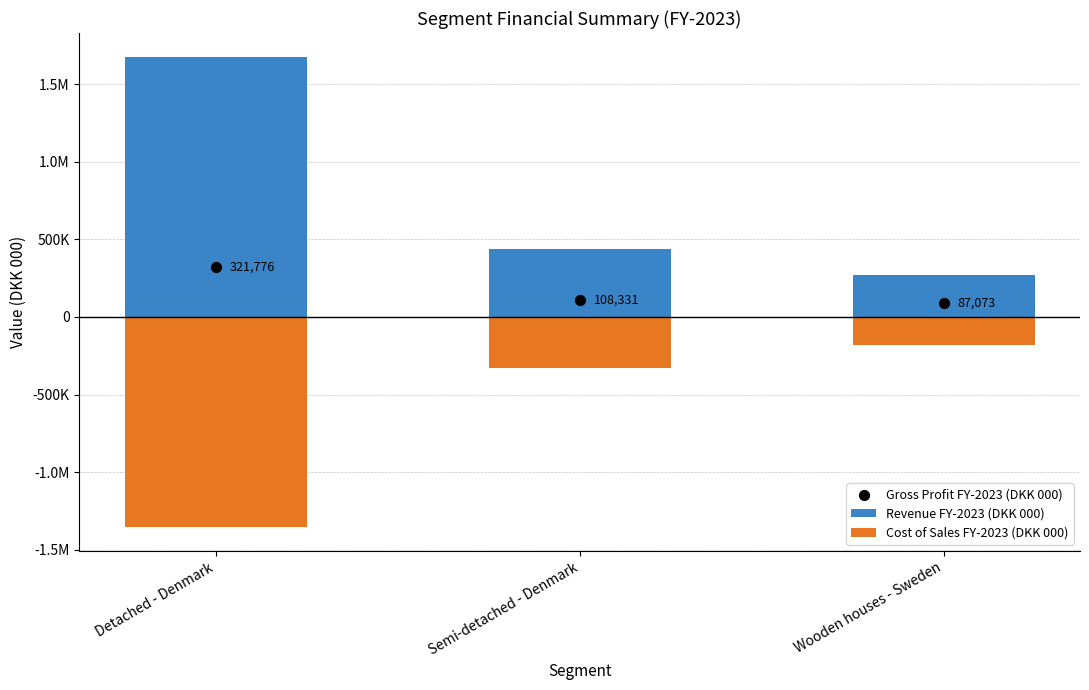

At how many categories does at least one series exceed -149762?

3